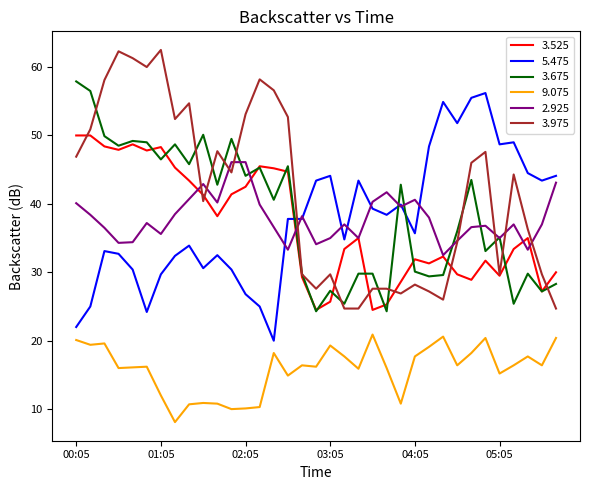

What is the greatest value displayed?

62.5